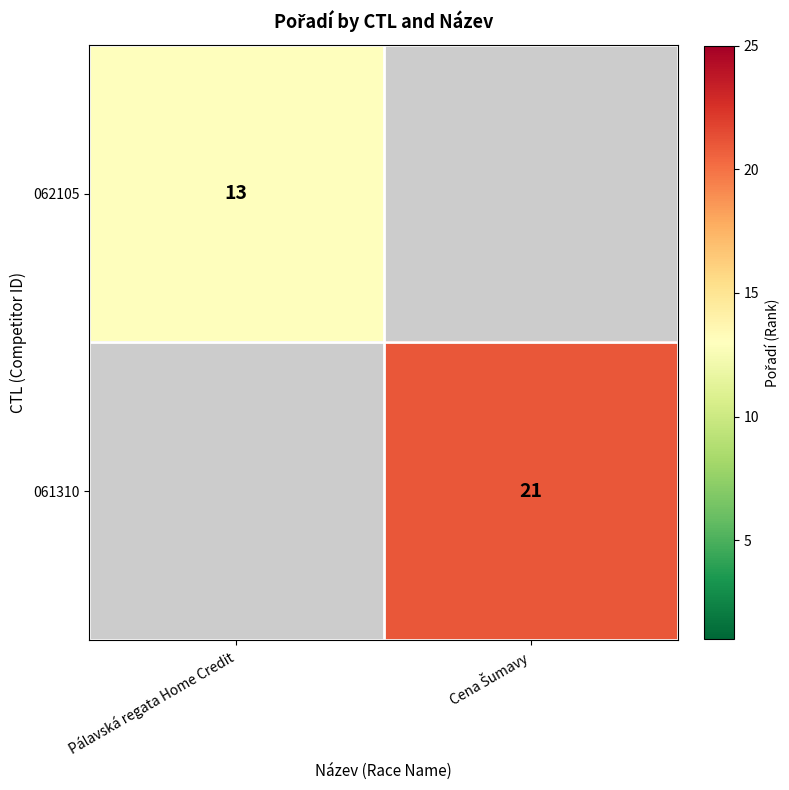

The 062105 series shows 18 at Pálavská regata Home Credit. True or false?

False